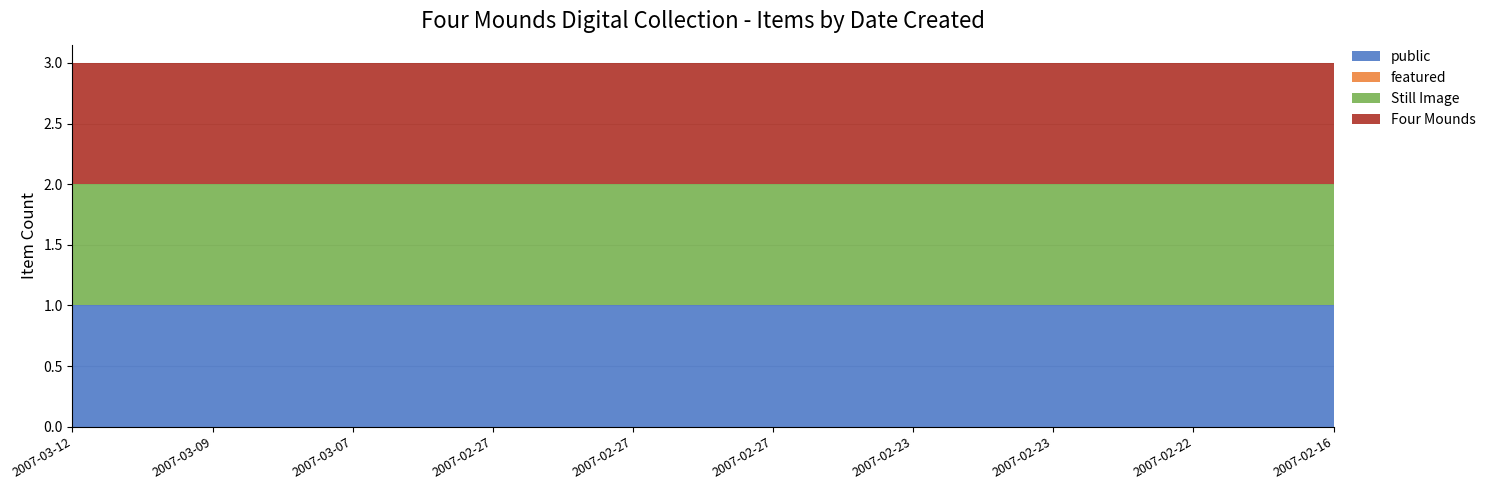

Reading left to right, what are all the values shown in this chart?

public: 1	1	1	1	1	1	1	1	1	1
featured: 0	0	0	0	0	0	0	0	0	0
Still Image: 1	1	1	1	1	1	1	1	1	1
Four Mounds: 1	1	1	1	1	1	1	1	1	1